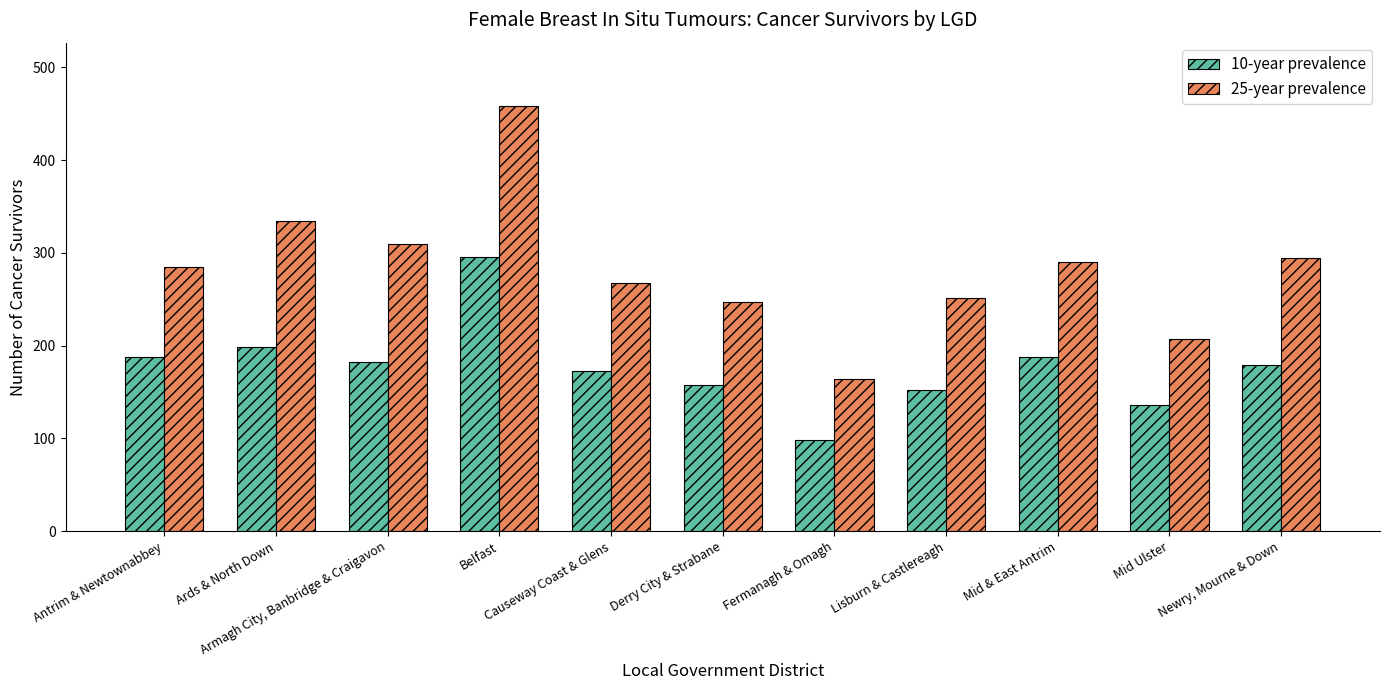

Is the value of 25-year prevalence at Ards & North Down greater than the value of 10-year prevalence at Fermanagh & Omagh?

Yes